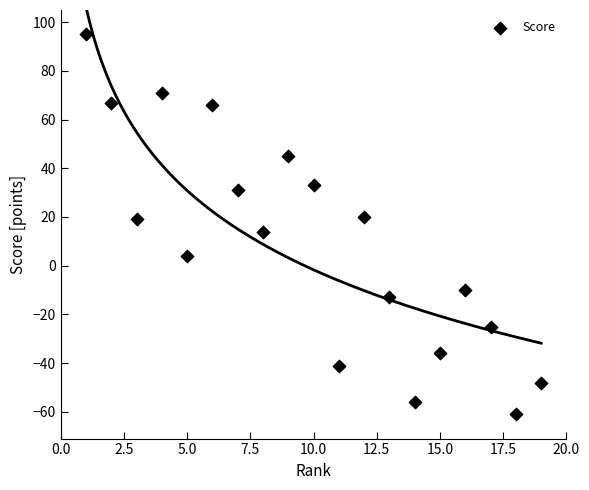

What is the range of X values (max minus min)?

18